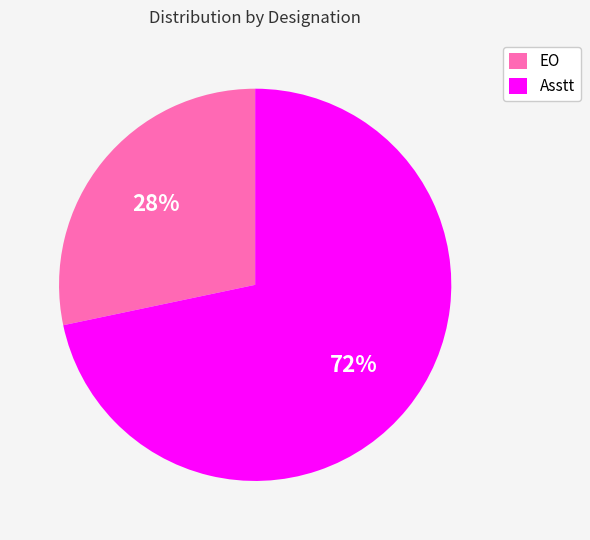

Which has a higher value, EO or Asstt?

Asstt